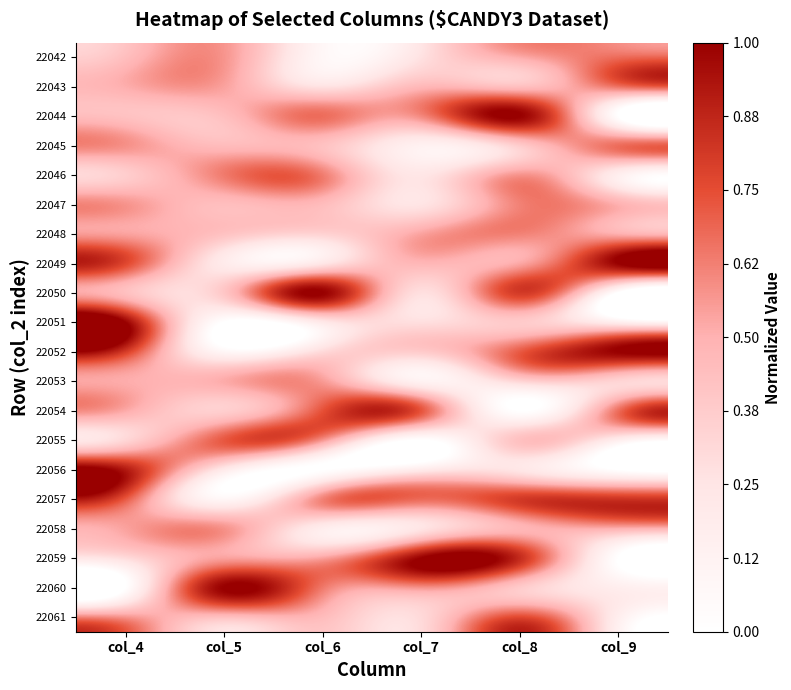

At col_4, list the series in order from smallest to largest.

22060, 22059, 22055, 22046, 22044, 22050, 22042, 22043, 22053, 22054, 22048, 22058, 22061, 22047, 22045, 22057, 22049, 22052, 22056, 22051